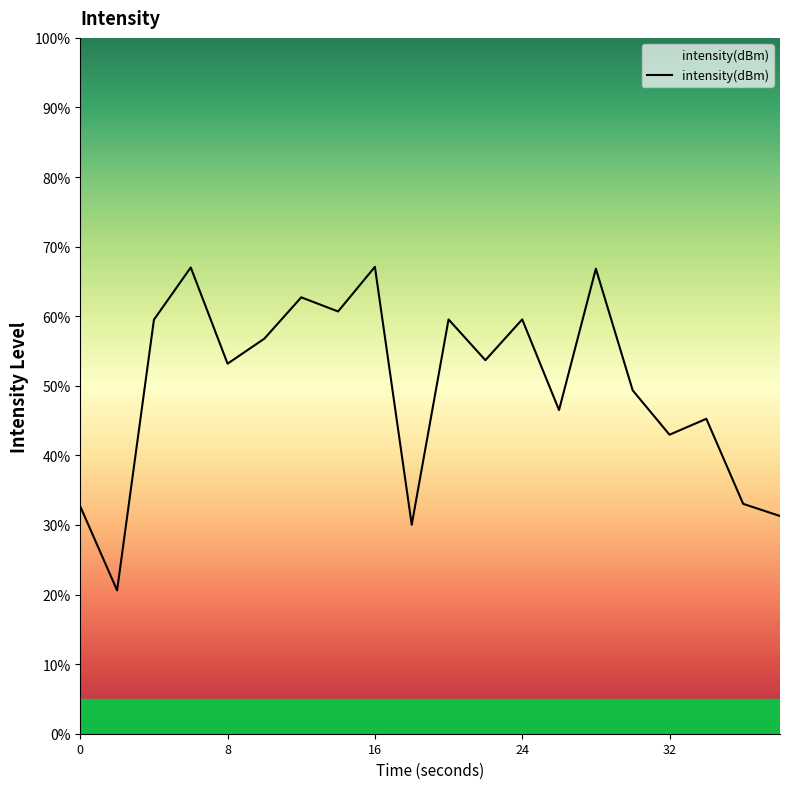

What is the difference between the maximum and minimum values?

46.5